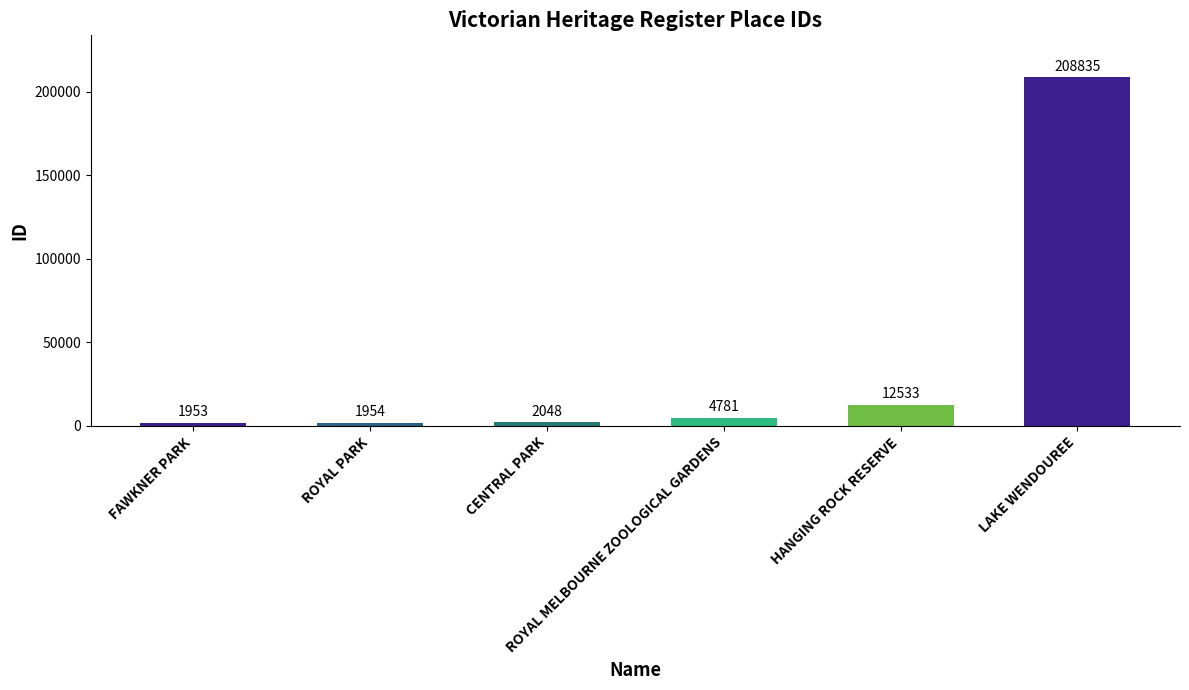

What is the label of the 3rd bar from the left?

CENTRAL PARK